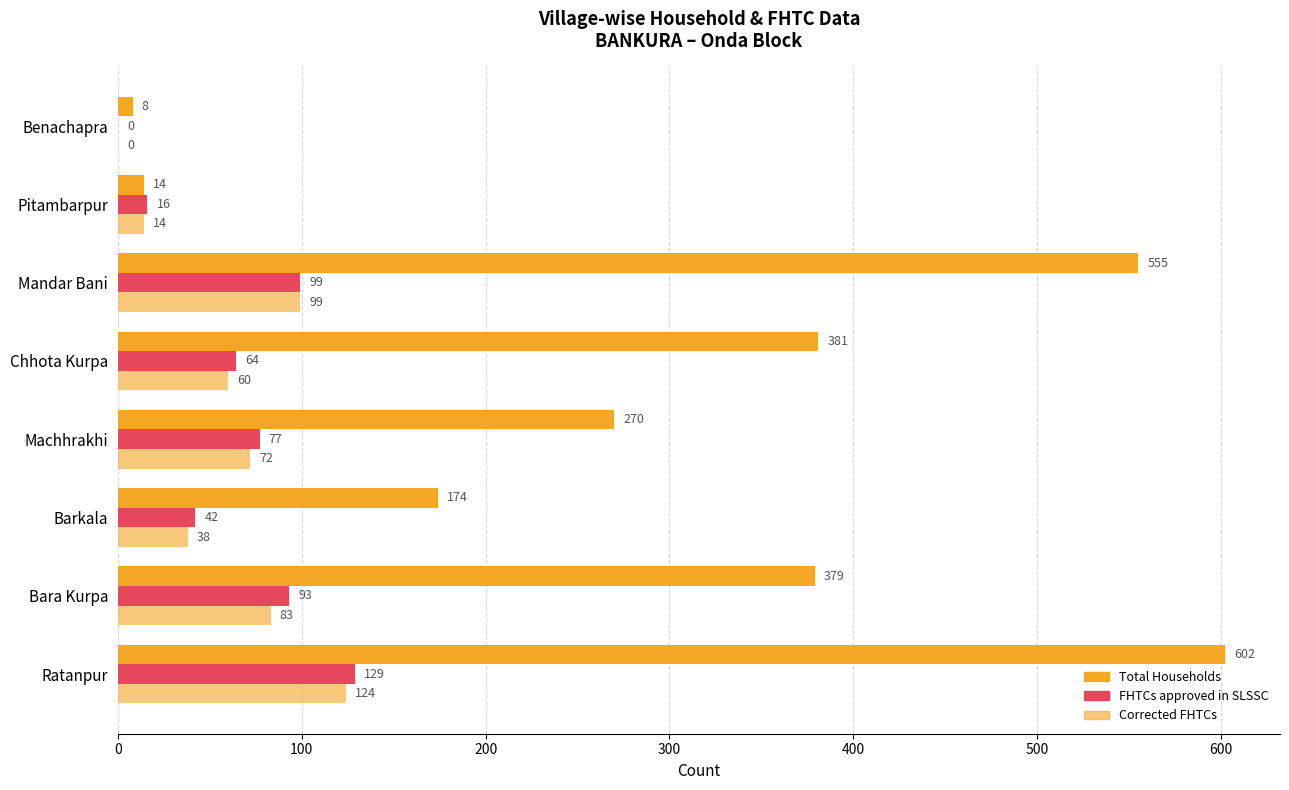

How many series are shown in this chart?

3